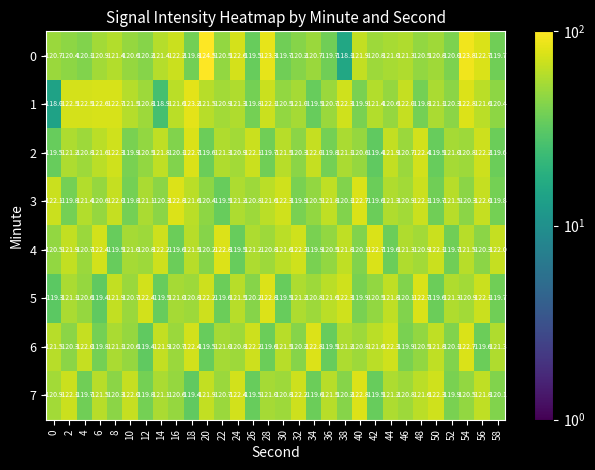

What is the greatest value displayed?

-118.0